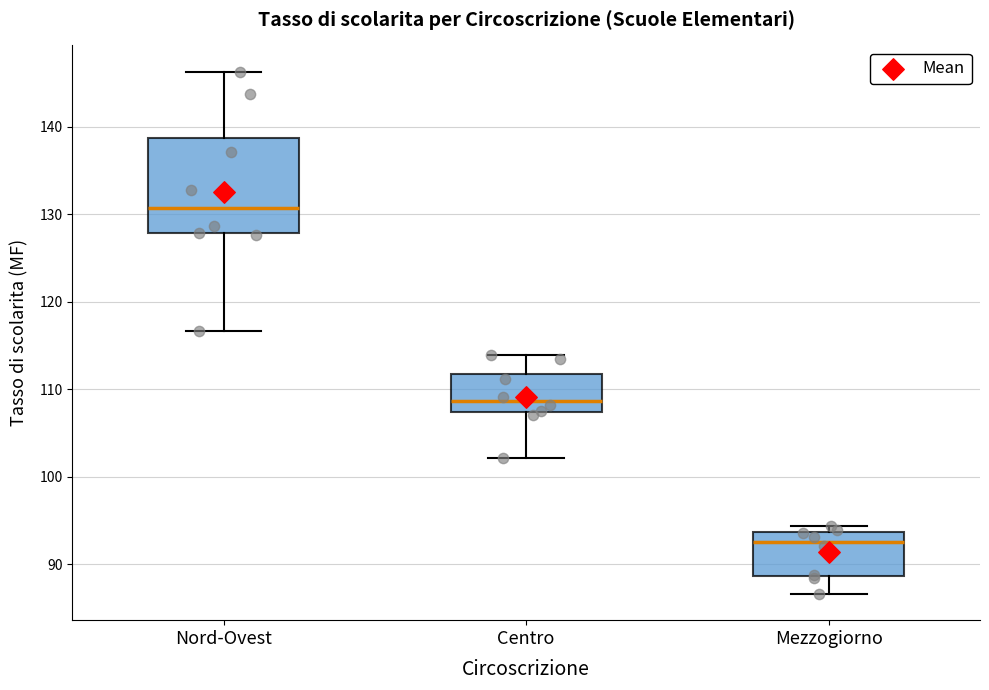

Where does the median line of the box for Nord-Ovest sit on the y-axis? The values are not printed on the chart, so give them approximately, as read against the axis.

131